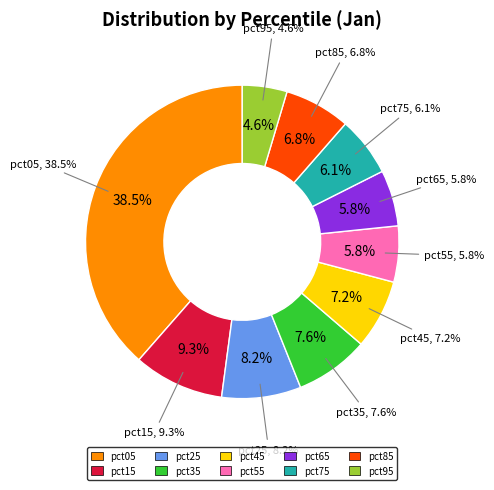

True or false: pct85 accounts for 14% of the total.

False